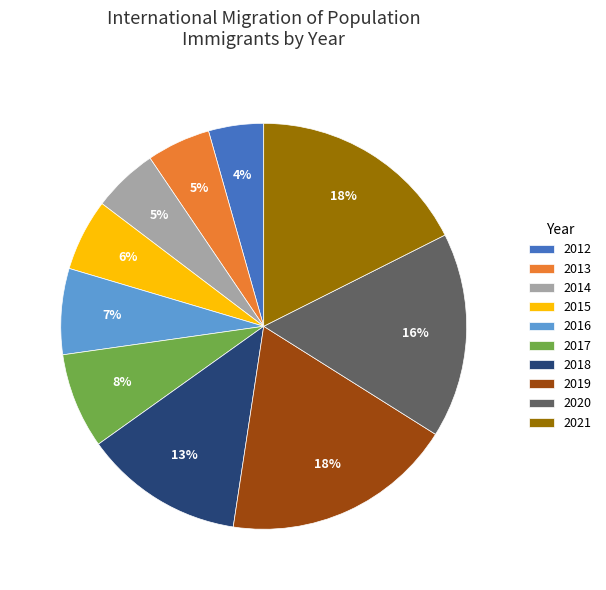

To the nearest percent, what is the difference between the largest and smallest slice percentages?

14%